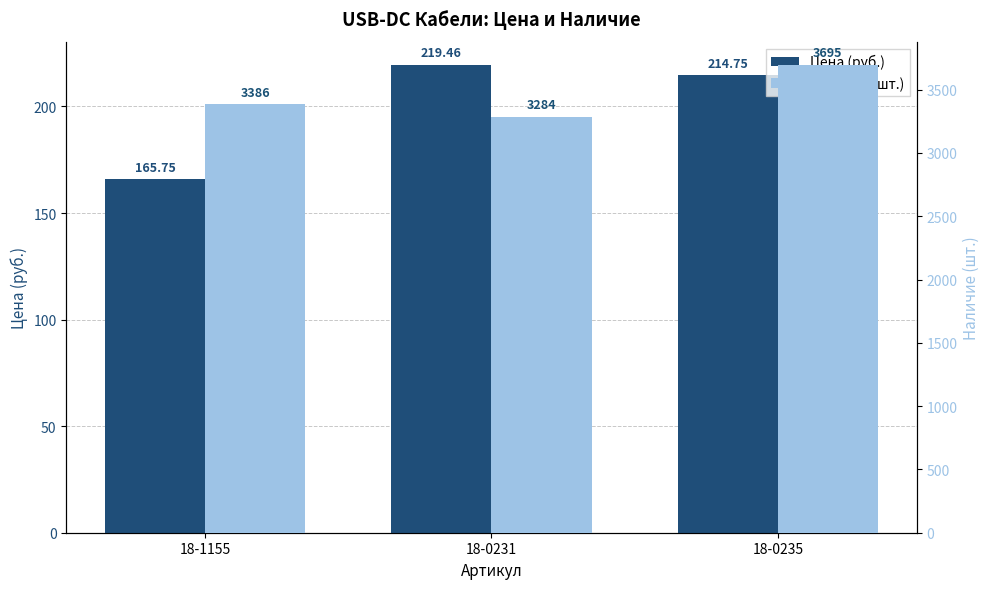

How many groups of bars are there?

3